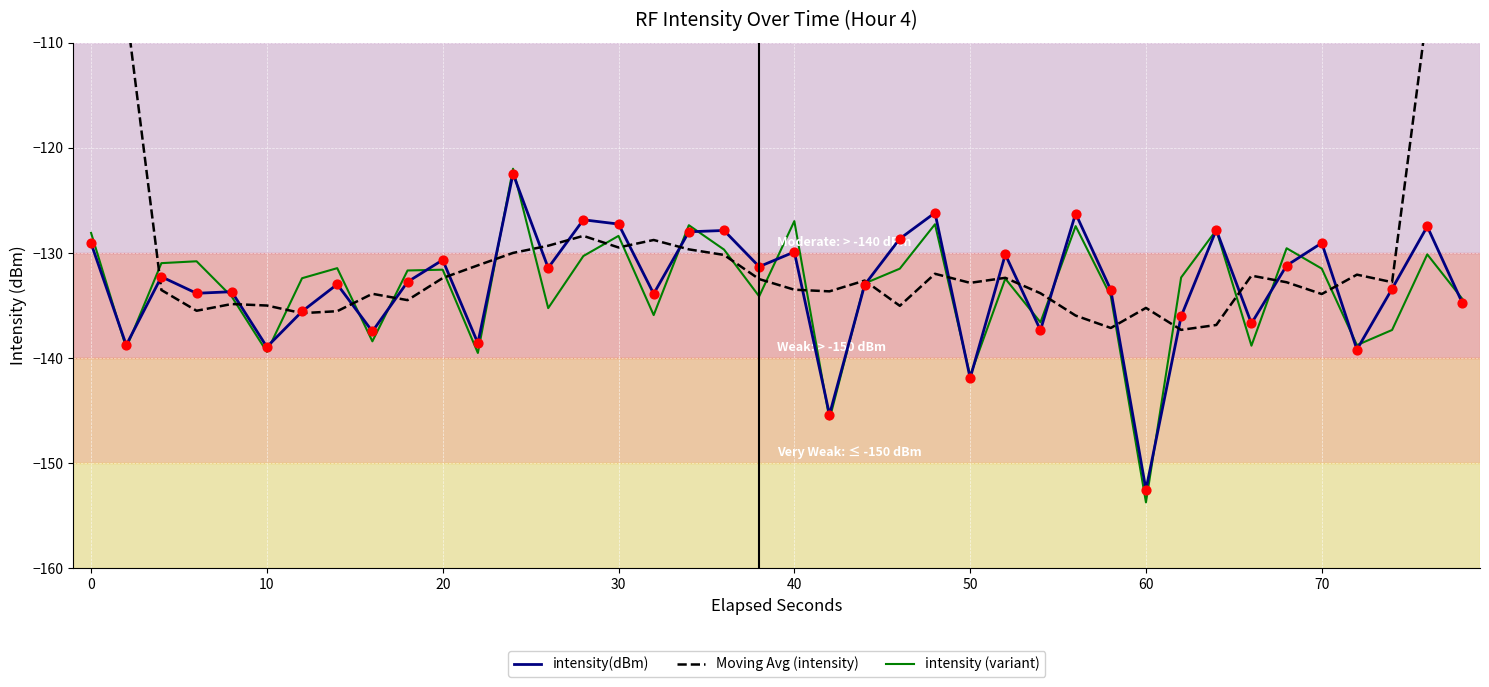

Which series has the largest Y range (max minus min)?

Moving Avg (intensity)